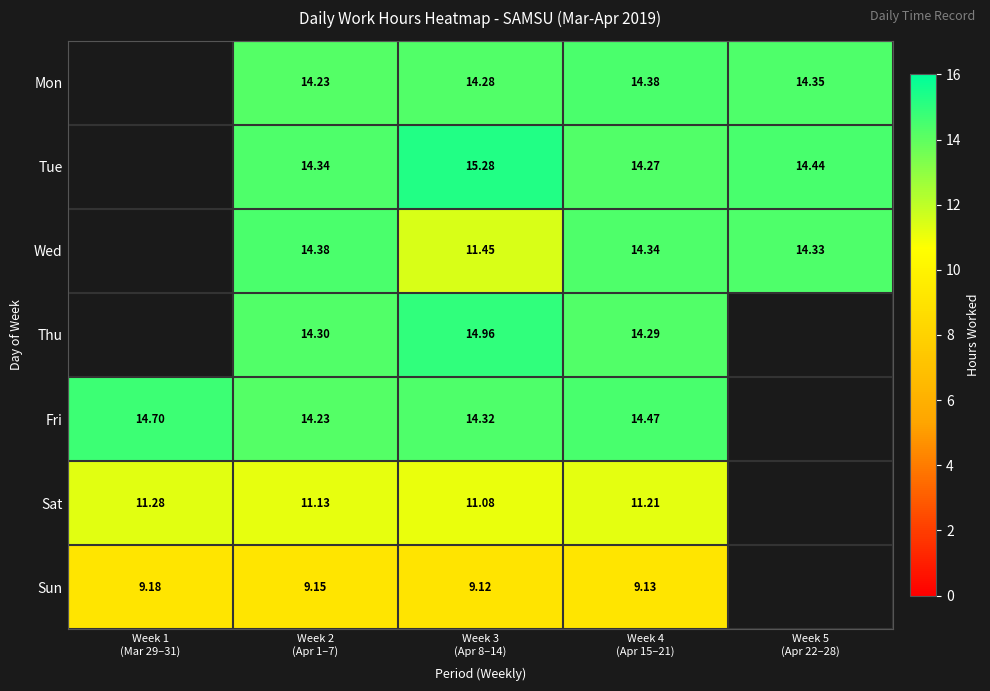

Which category has the highest value in the Fri series?

Week 1 (Mar 29–31)